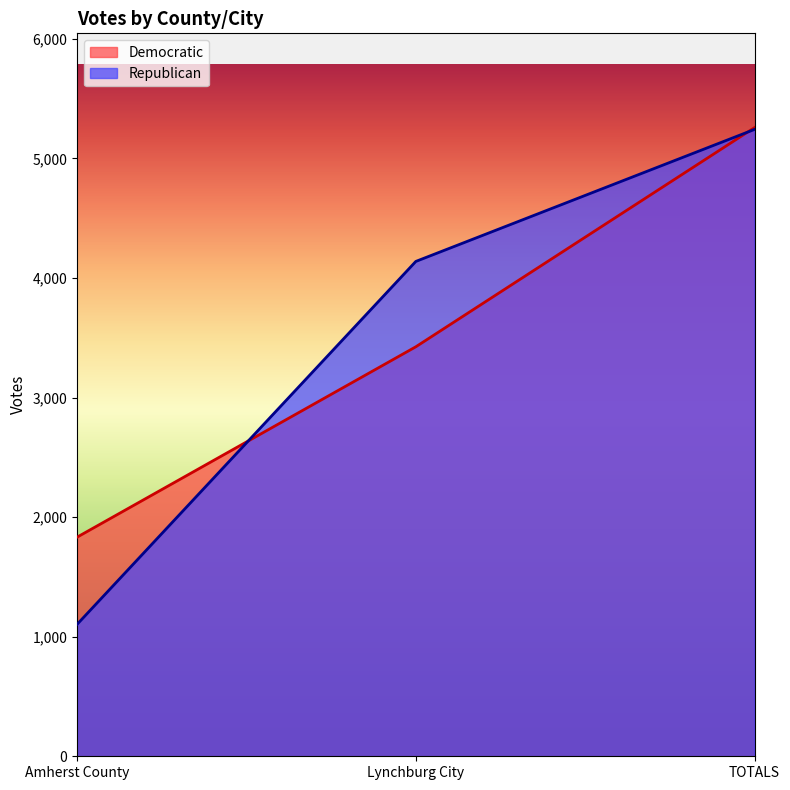

Reading left to right, extract all data points from this chart.

Democratic: 1833	3425	5258
Republican: 1104	4139	5243